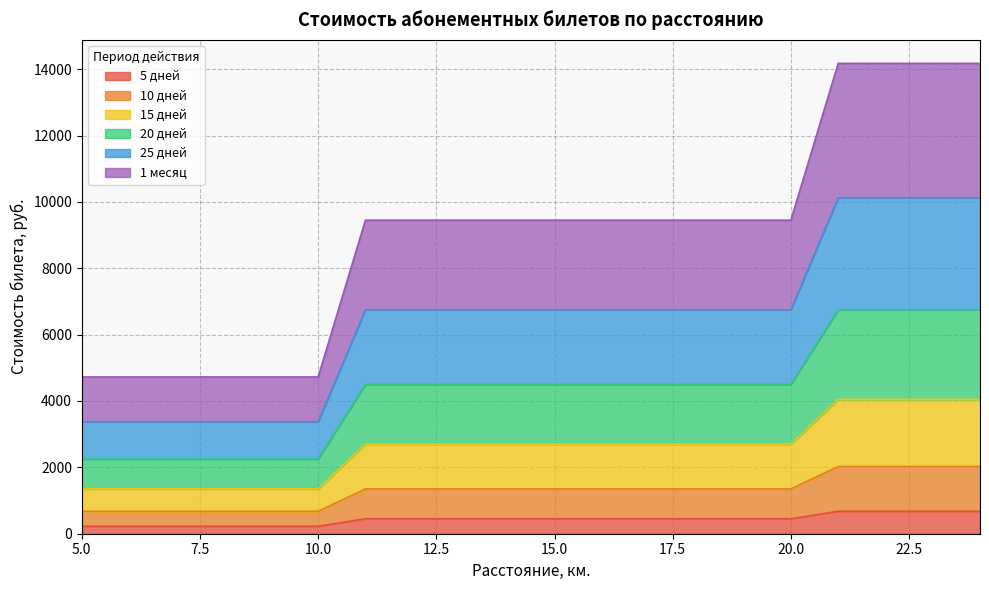

What is the highest value of the 5 дней series?

675